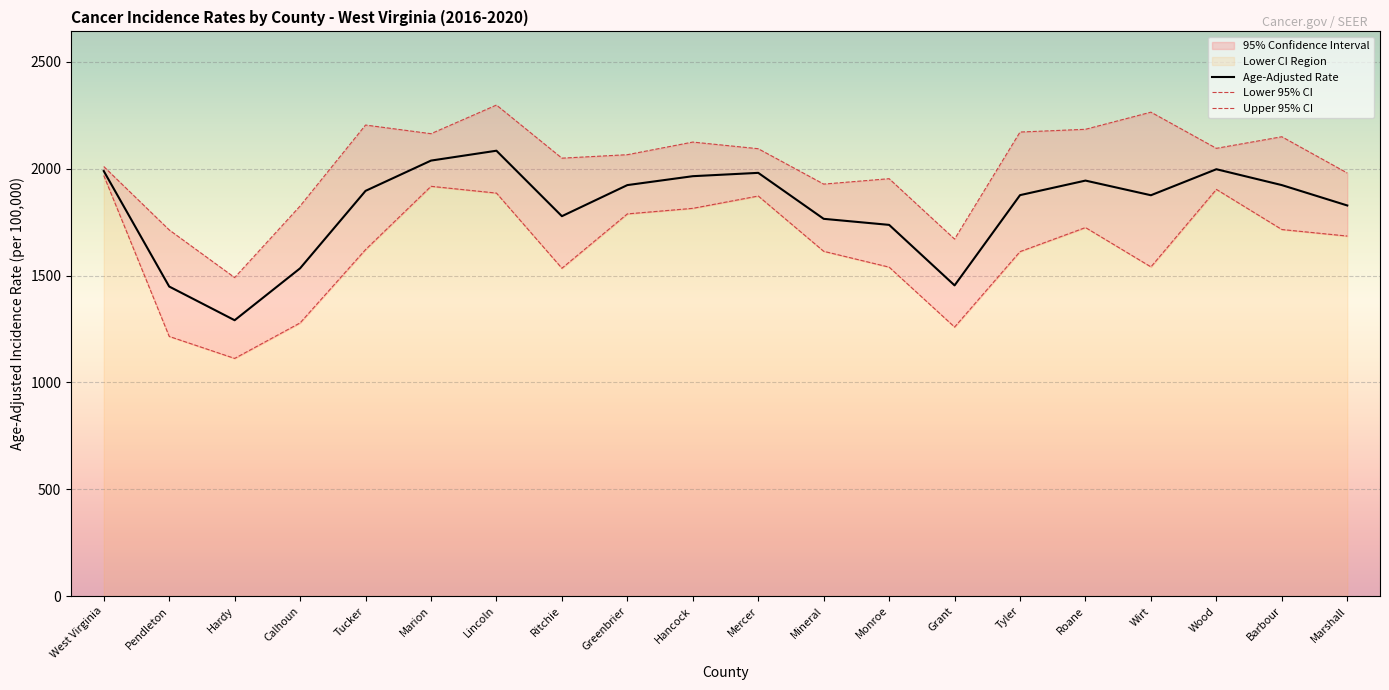

How many data points in Age-Adjusted Rate are above 1896?

10